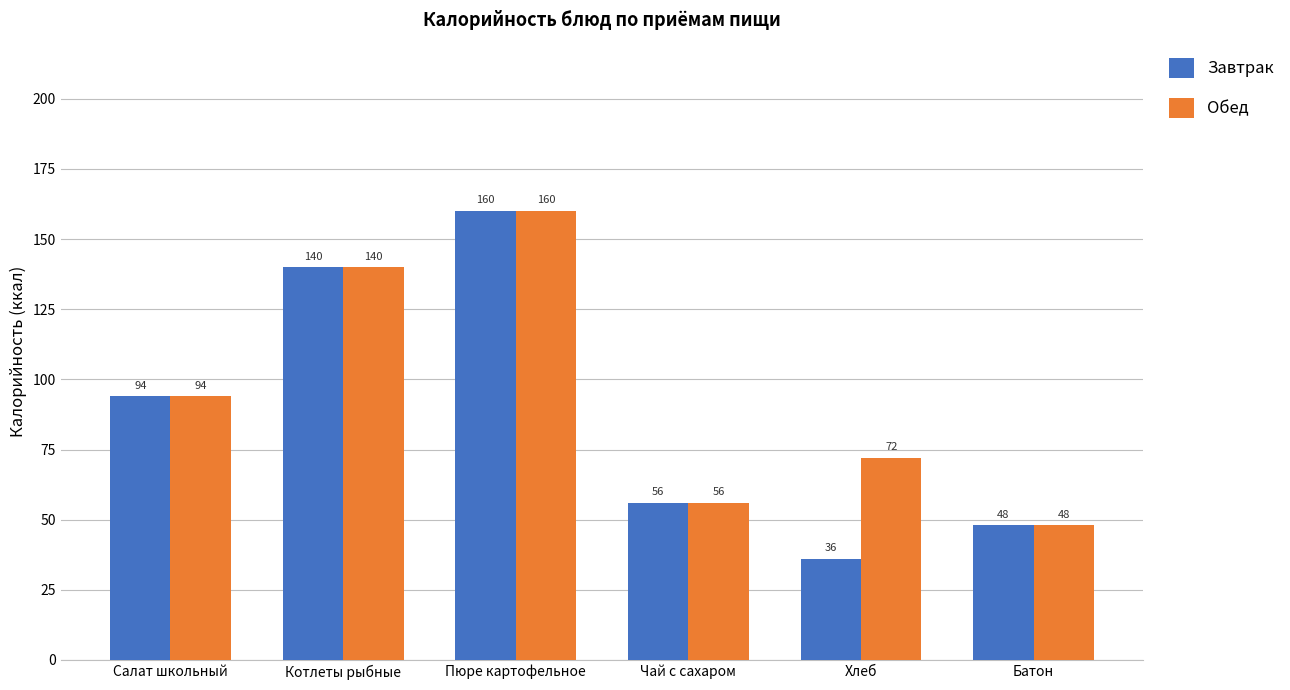

What is the average value of the Завтрак series?

89